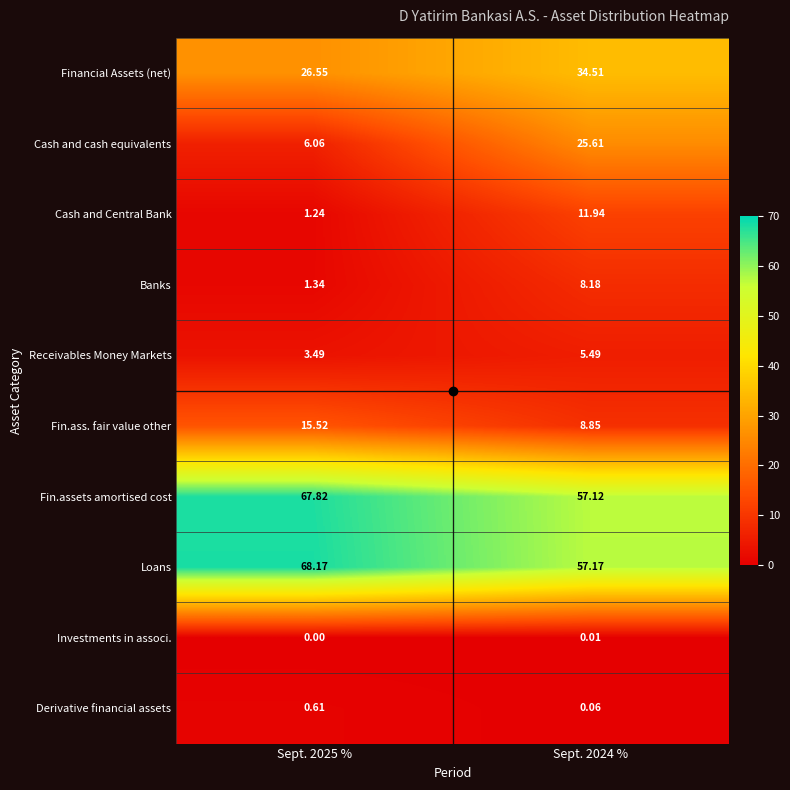

Between Sept. 2025 % and Sept. 2024 %, which series saw the biggest shift?

Cash and cash equivalents